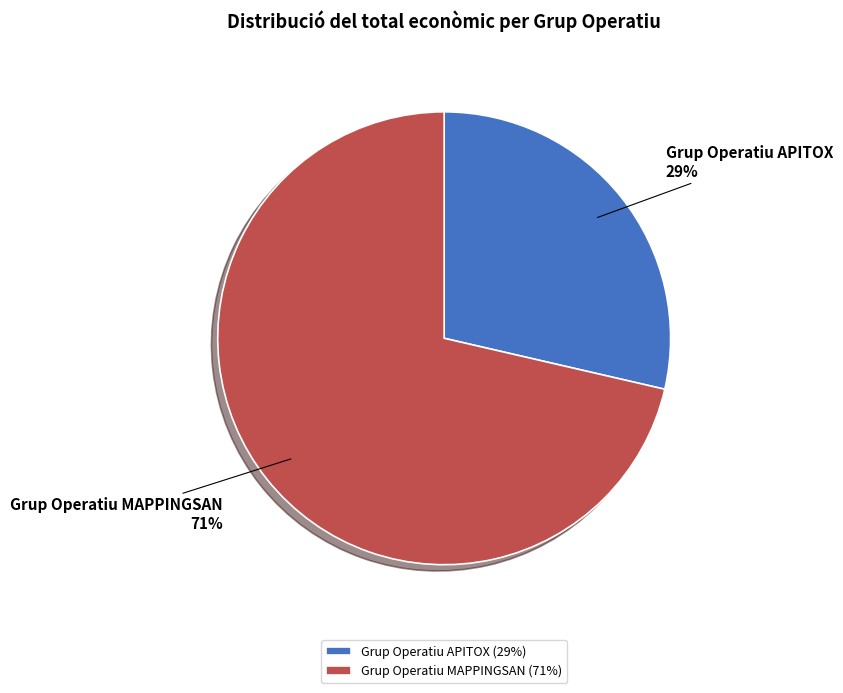

To the nearest percent, what is the average slice percentage?

50%